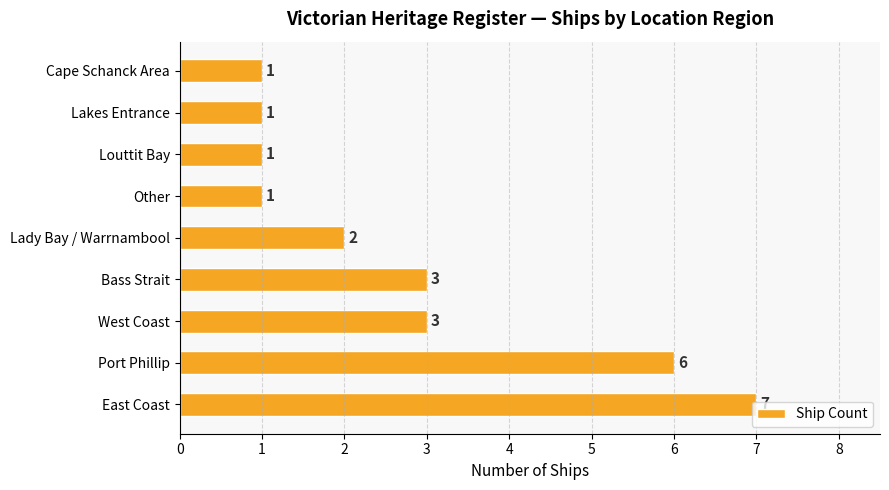

What is the average value?

3